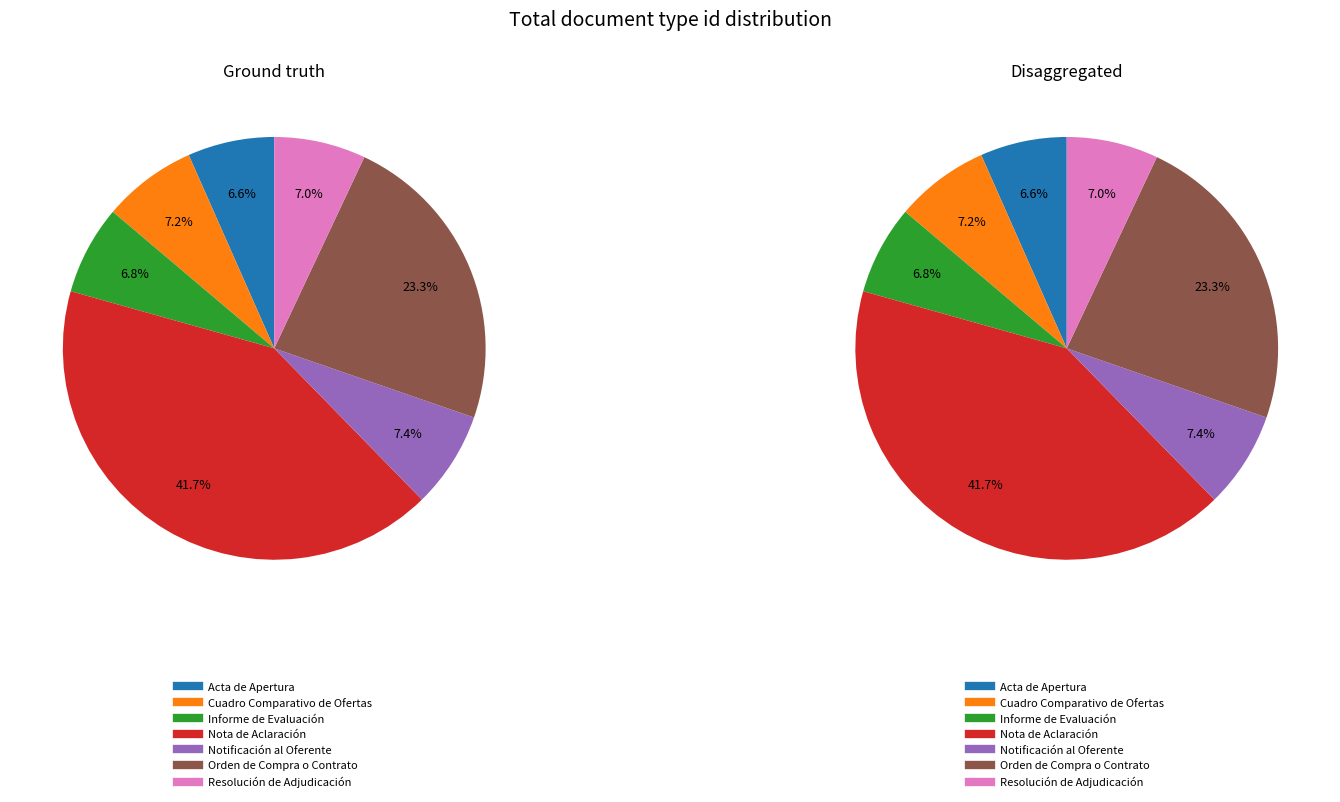

Approximately how many times larger is the value at Cuadro Comparativo de Ofertas compared to Nota de Aclaración?

0.2